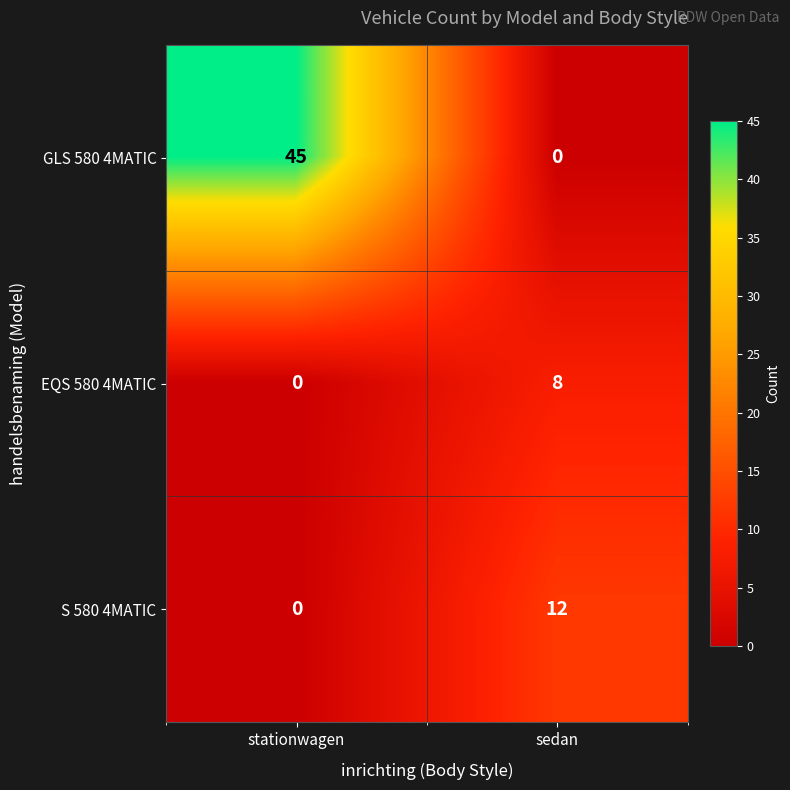

What is the highest value of the S 580 4MATIC series?

12